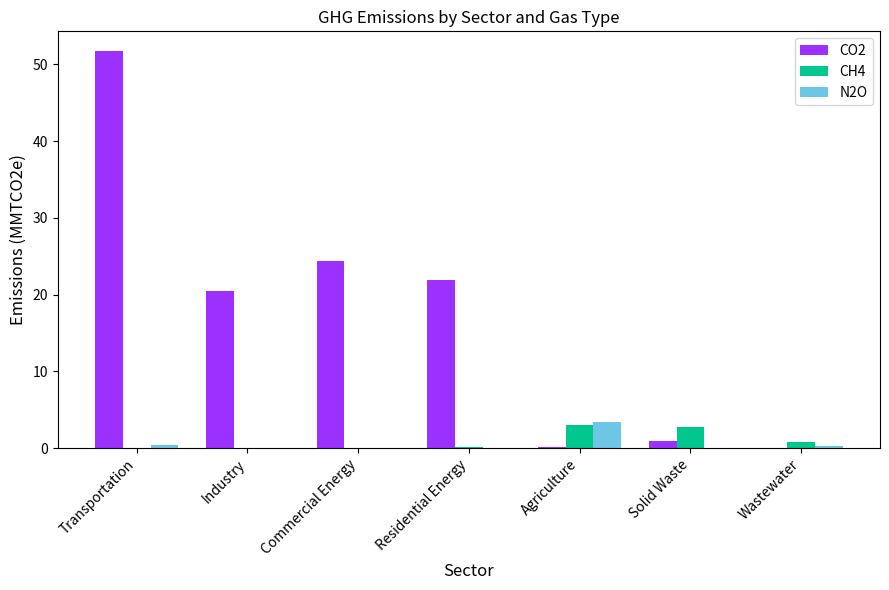

Which category has the highest value across all series?

Transportation